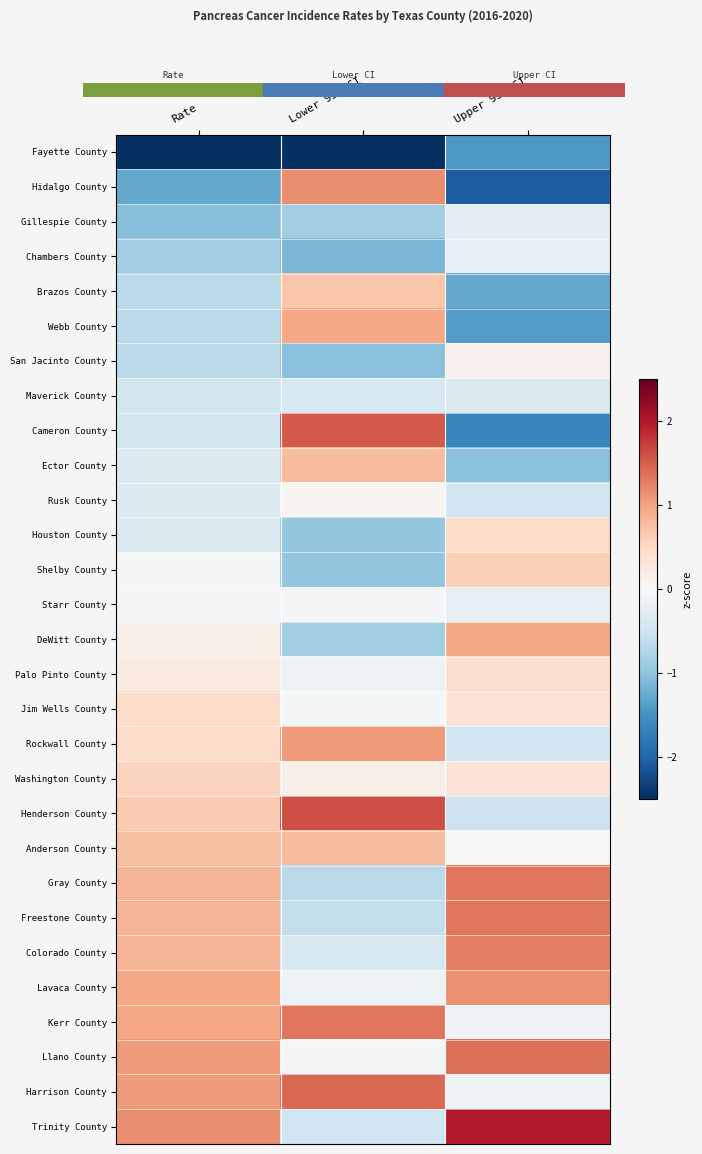

Reading right to left, list all the values displayed in this chart.

Fayette County: Upper 95% CI=-1.4	Lower 95% CI=-2.8	Rate=-3.7
Hidalgo County: Upper 95% CI=-2.1	Lower 95% CI=1.2	Rate=-1.3
Gillespie County: Upper 95% CI=-0.3	Lower 95% CI=-0.9	Rate=-1.1
Chambers County: Upper 95% CI=-0.2	Lower 95% CI=-1.1	Rate=-0.9
Brazos County: Upper 95% CI=-1.3	Lower 95% CI=0.7	Rate=-0.7
Webb County: Upper 95% CI=-1.4	Lower 95% CI=1.0	Rate=-0.7
San Jacinto County: Upper 95% CI=0.1	Lower 95% CI=-1.1	Rate=-0.7
Maverick County: Upper 95% CI=-0.4	Lower 95% CI=-0.4	Rate=-0.5
Cameron County: Upper 95% CI=-1.6	Lower 95% CI=1.5	Rate=-0.5
Ector County: Upper 95% CI=-1.0	Lower 95% CI=0.8	Rate=-0.4
Rusk County: Upper 95% CI=-0.5	Lower 95% CI=0.1	Rate=-0.4
Houston County: Upper 95% CI=0.5	Lower 95% CI=-1.0	Rate=-0.4
Shelby County: Upper 95% CI=0.6	Lower 95% CI=-1.0	Rate=-0.1
Starr County: Upper 95% CI=-0.2	Lower 95% CI=-0.0	Rate=-0.1
DeWitt County: Upper 95% CI=0.9	Lower 95% CI=-0.9	Rate=0.1
Palo Pinto County: Upper 95% CI=0.4	Lower 95% CI=-0.1	Rate=0.2
Jim Wells County: Upper 95% CI=0.3	Lower 95% CI=-0.0	Rate=0.5
Rockwall County: Upper 95% CI=-0.5	Lower 95% CI=1.1	Rate=0.5
Washington County: Upper 95% CI=0.3	Lower 95% CI=0.1	Rate=0.6
Henderson County: Upper 95% CI=-0.5	Lower 95% CI=1.6	Rate=0.7
Anderson County: Upper 95% CI=-0.0	Lower 95% CI=0.8	Rate=0.8
Gray County: Upper 95% CI=1.3	Lower 95% CI=-0.7	Rate=0.9
Freestone County: Upper 95% CI=1.3	Lower 95% CI=-0.6	Rate=0.9
Colorado County: Upper 95% CI=1.3	Lower 95% CI=-0.4	Rate=0.9
Lavaca County: Upper 95% CI=1.1	Lower 95% CI=-0.1	Rate=1.0
Kerr County: Upper 95% CI=-0.1	Lower 95% CI=1.3	Rate=1.0
Llano County: Upper 95% CI=1.4	Lower 95% CI=-0.0	Rate=1.1
Harrison County: Upper 95% CI=-0.1	Lower 95% CI=1.4	Rate=1.1
Trinity County: Upper 95% CI=2.0	Lower 95% CI=-0.5	Rate=1.2